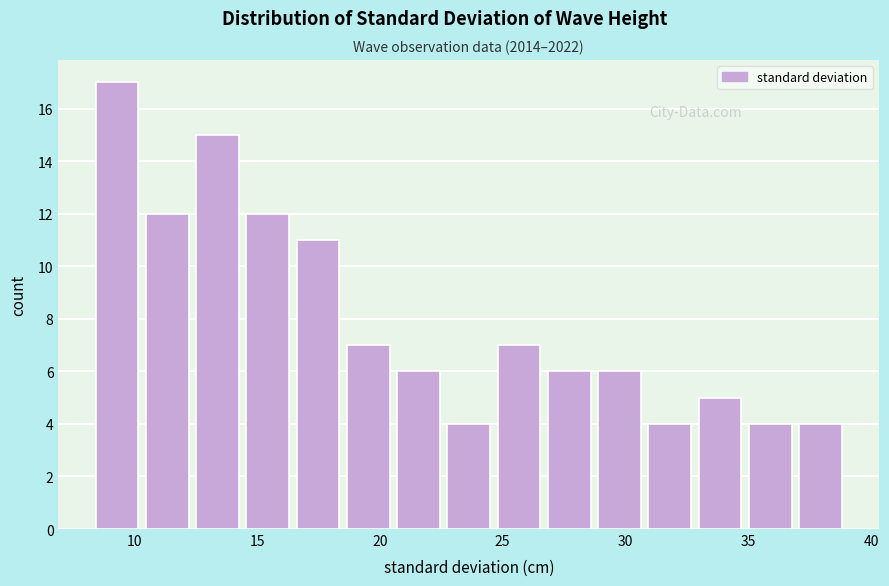

Which range on the x-axis has the tallest bar?

8.5 to 10.5